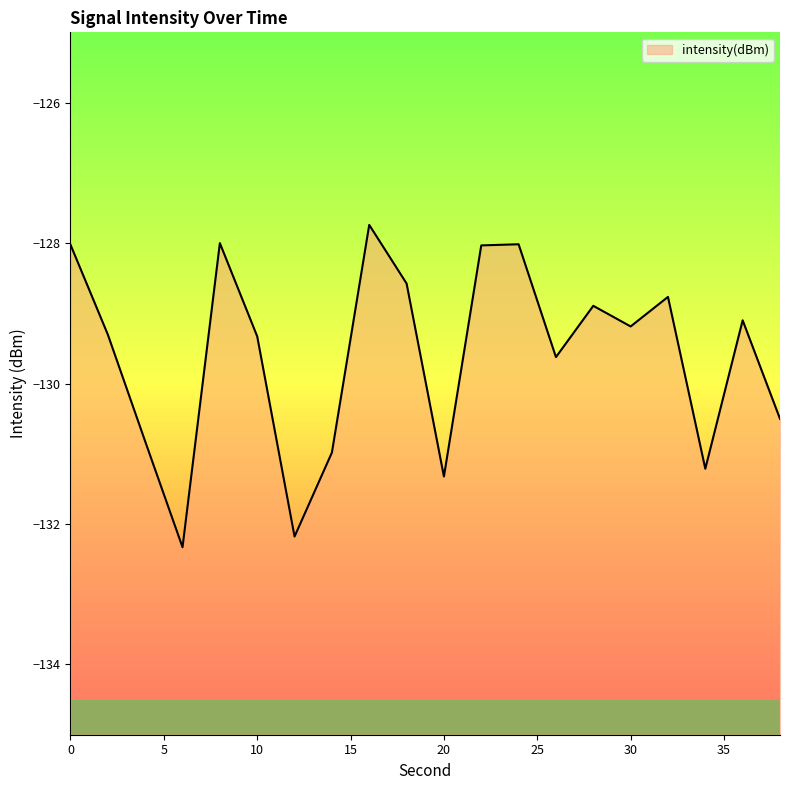

What value does the data have at 2?

-129.3